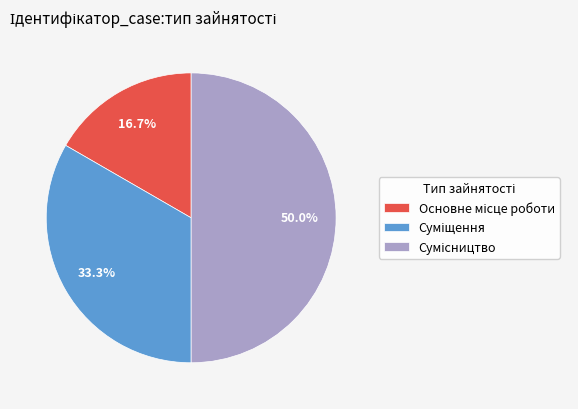

Count the number of slices in the pie.

3